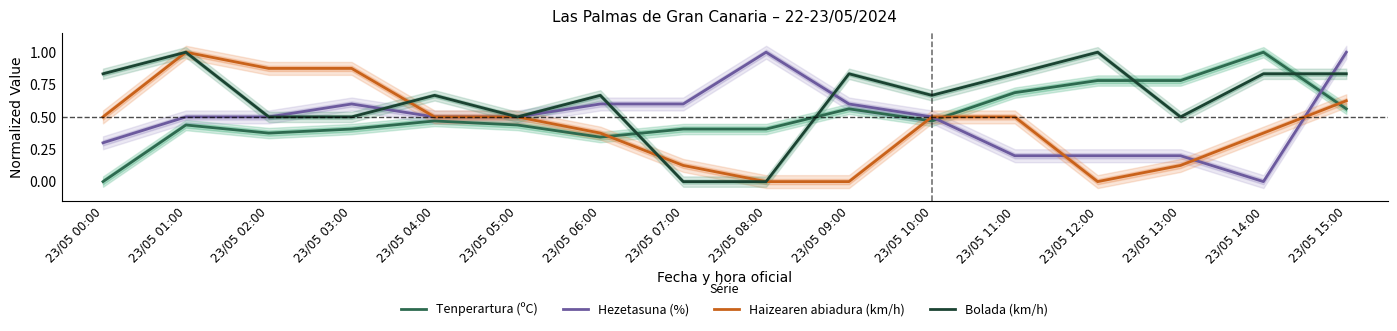

What are all the series names shown in the legend?

Tenperartura (ºC), Hezetasuna (%), Haizearen abiadura (km/h), Bolada (km/h)